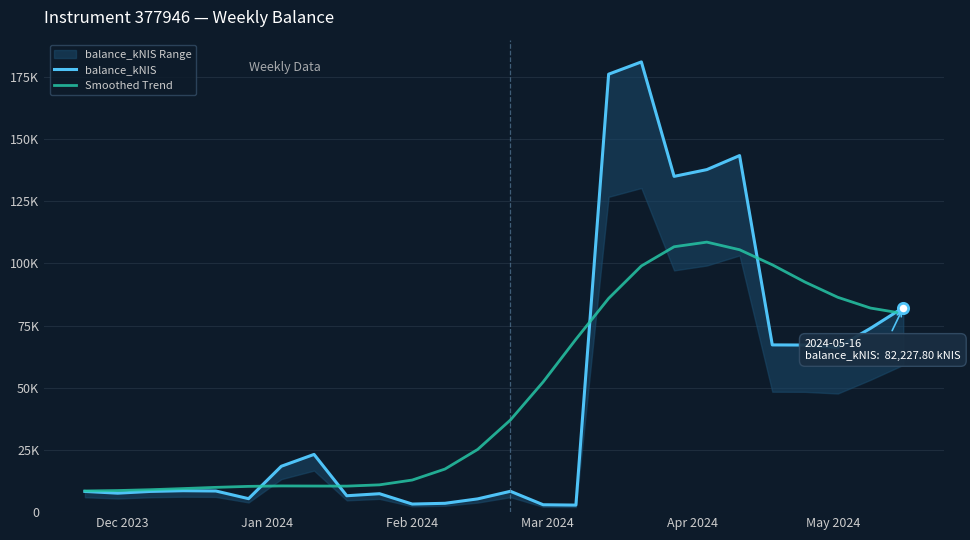

Which series has the largest total across all categories?

balance_kNIS